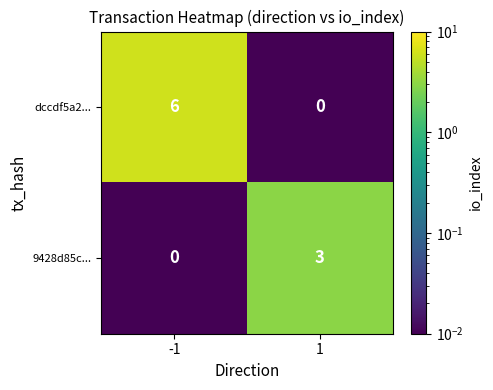

At which category is the sum across all series the highest?

-1